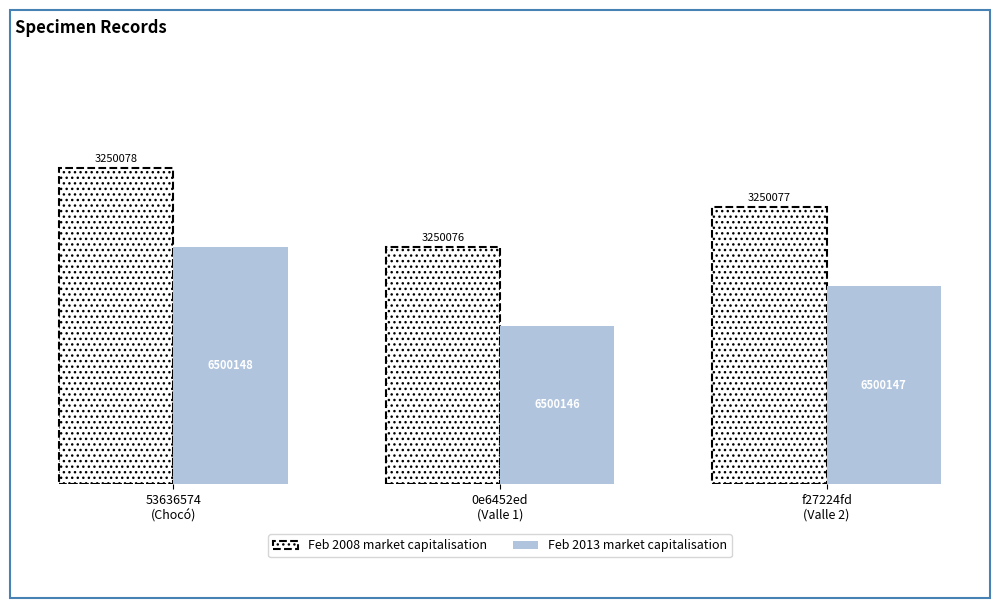

What are all the series names shown in the legend?

Feb 2008 market capitalisation, Feb 2013 market capitalisation